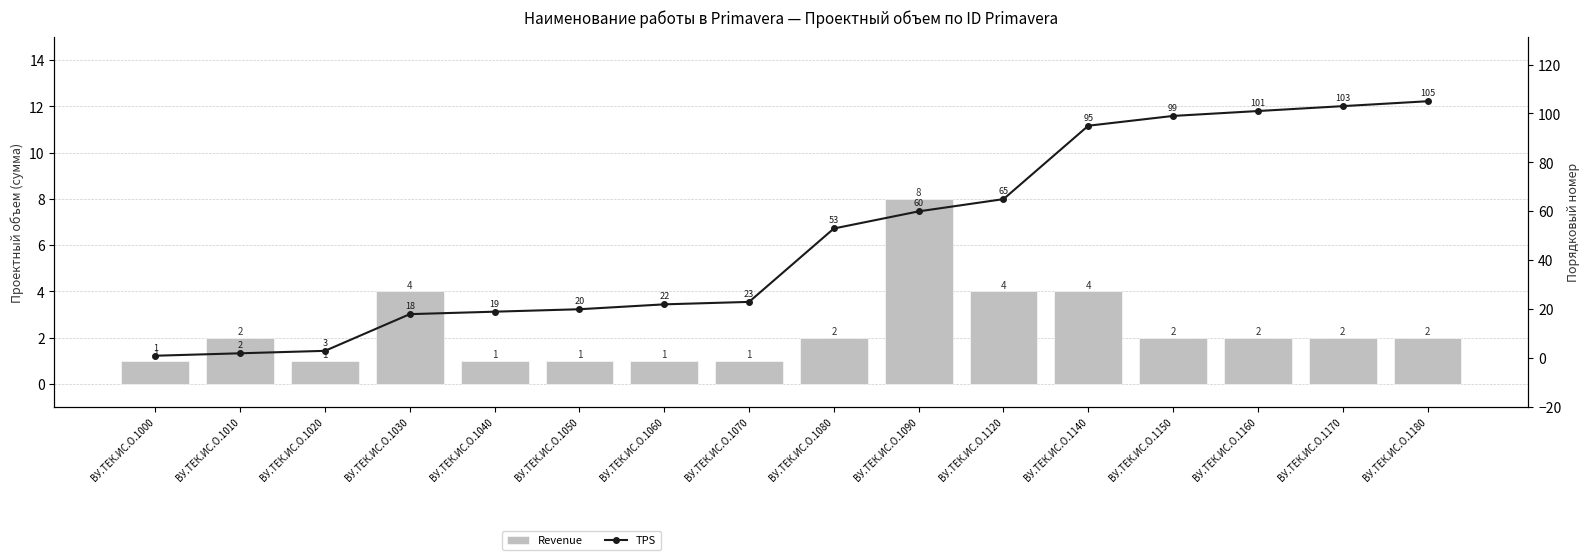

What is the difference between the second highest and second lowest values in the Revenue series?

3